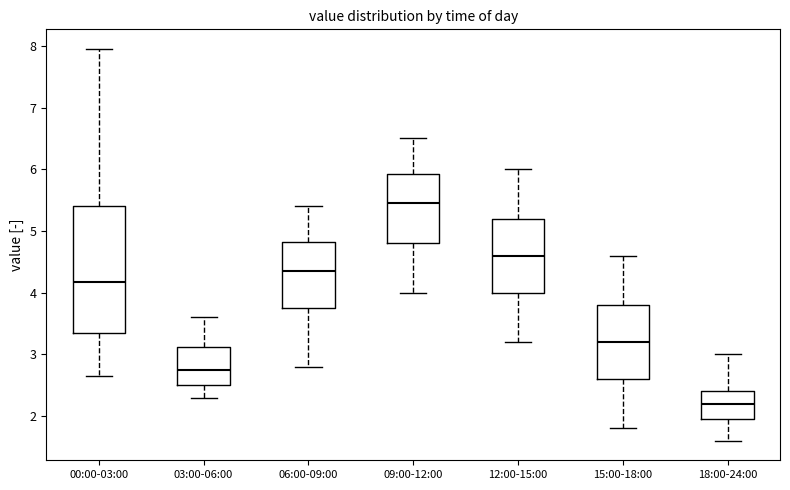

Reading left to right, transcribe this box plot: for each box, give where its median line is, the range the box spans, and where its two whiskers end, as read against the y-axis. The values are not printed on the chart, so give them approximately, as read against the axis.

00:00-03:00: median 4.2, box 3.3 to 5.4, whiskers 2.7 to 8.0
03:00-06:00: median 2.8, box 2.5 to 3.1, whiskers 2.3 to 3.6
06:00-09:00: median 4.4, box 3.8 to 4.8, whiskers 2.8 to 5.4
09:00-12:00: median 5.5, box 4.8 to 5.9, whiskers 4.0 to 6.5
12:00-15:00: median 4.6, box 4.0 to 5.2, whiskers 3.2 to 6.0
15:00-18:00: median 3.2, box 2.6 to 3.8, whiskers 1.8 to 4.6
18:00-24:00: median 2.2, box 2.0 to 2.4, whiskers 1.6 to 3.0